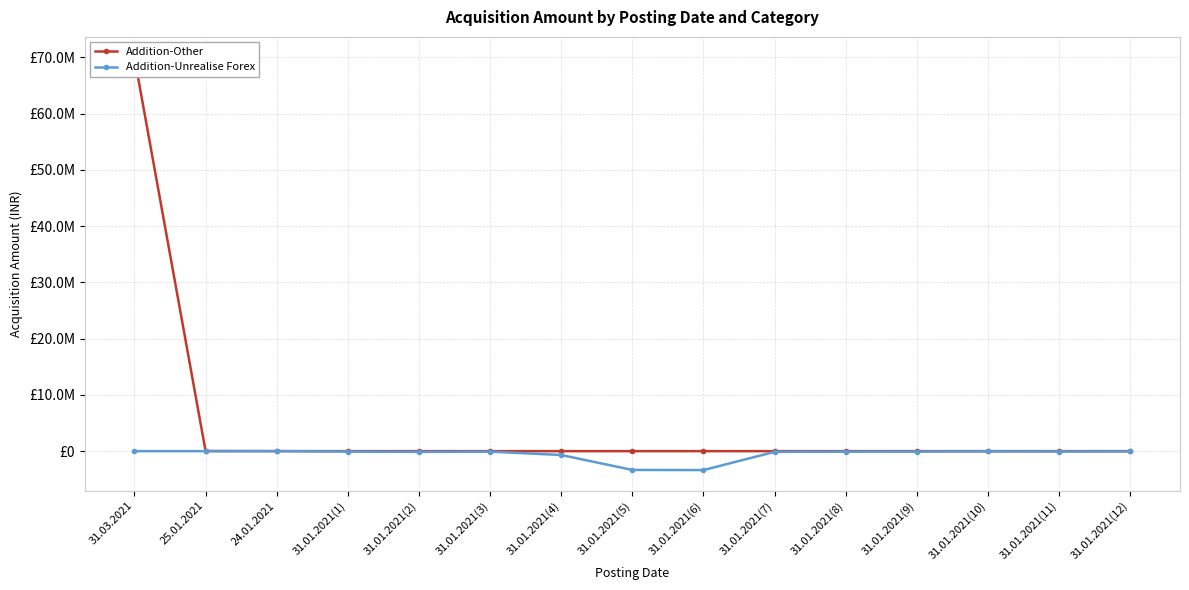

Reading left to right, transcribe all the data shown in this chart.

Addition-Other: 69974336.6	19949.2	10800.0	0.0	0.0	0.0	0.0	0.0	0.0	0.0	0.0	0.0	0.0	0.0	0.0
Addition-Unrealise Forex: 0.0	0.0	0.0	-70773.3	-134287.8	-87105.6	-684141.9	-3340862.7	-3364453.8	-123399.6	-94364.4	-74402.7	-36294.0	-68958.6	-52626.3